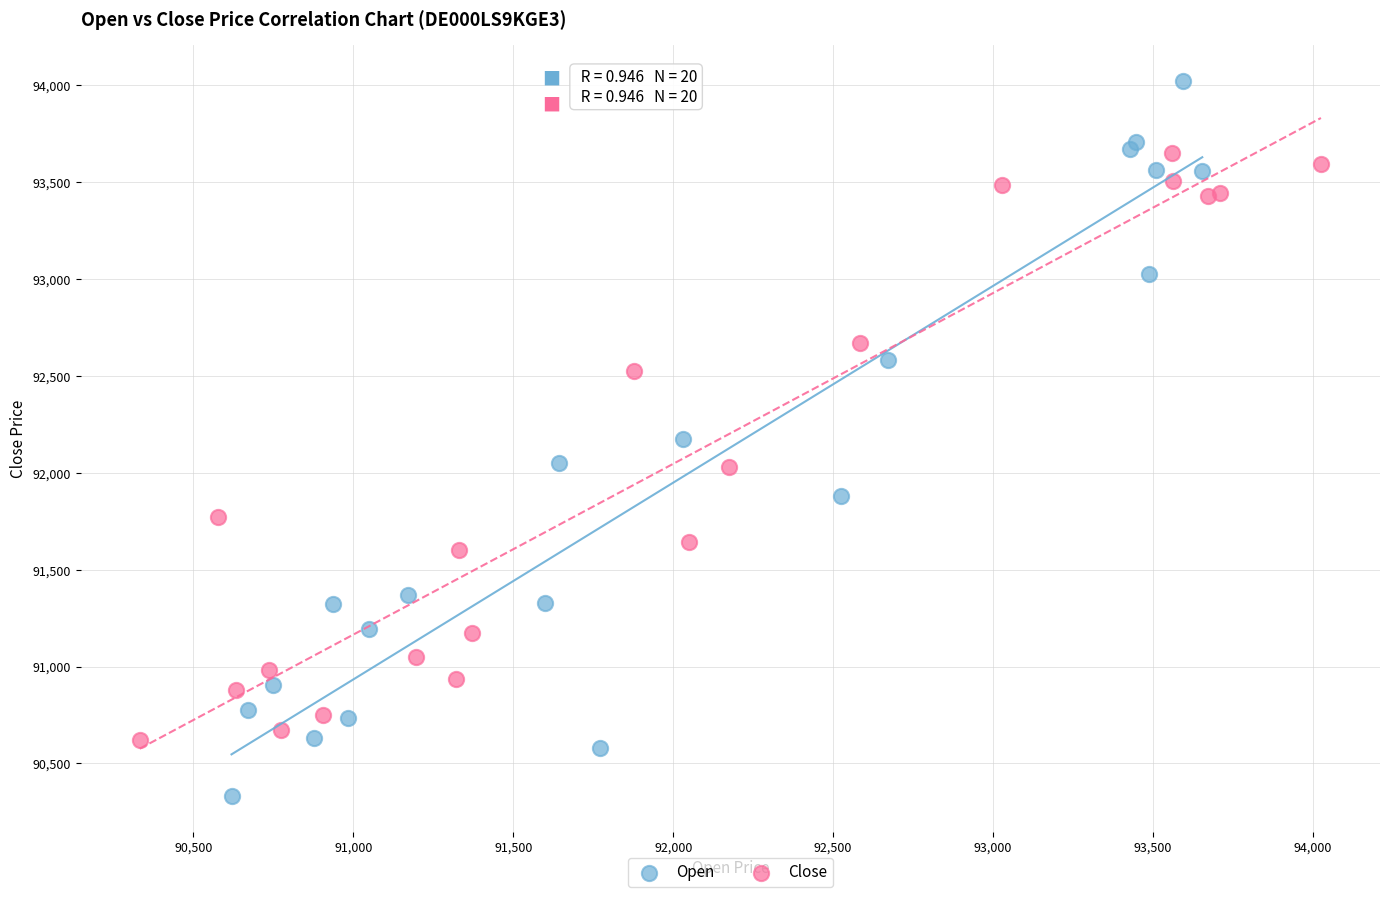

What are all the series names shown in the legend?

Open, Close